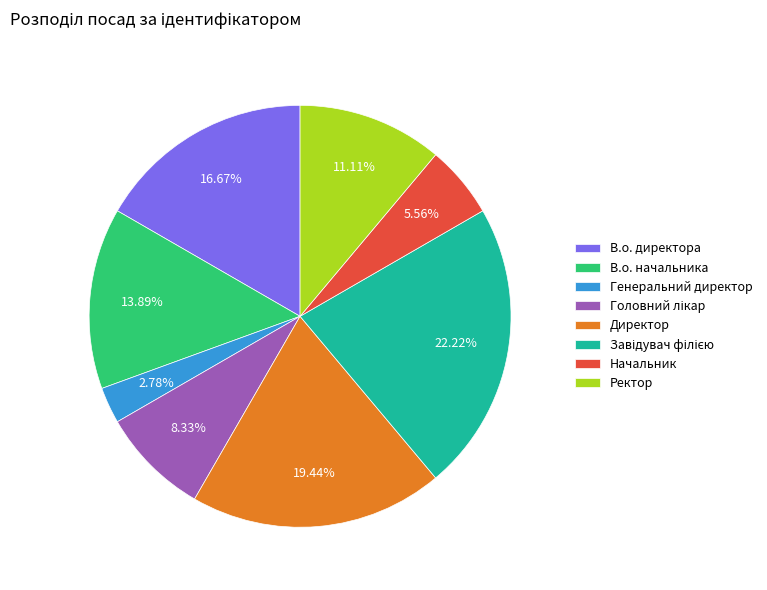

What is the smallest slice in the pie chart?

Генеральний директор